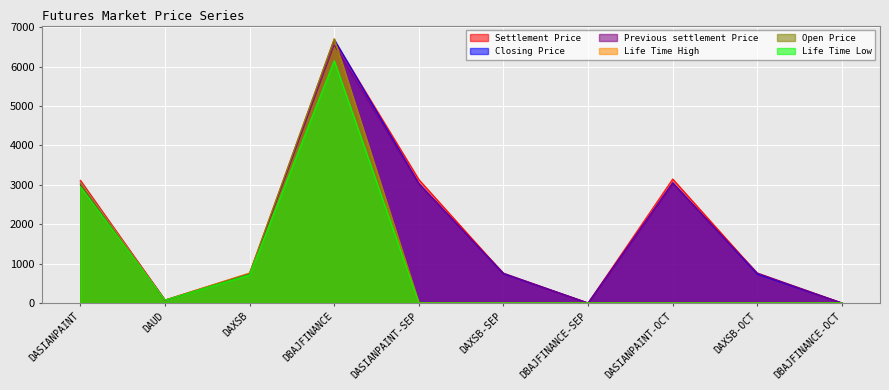

What is the difference between the Closing Price values at DBAJFINANCE-SEP and DASIANPAINT-SEP?

3032.3